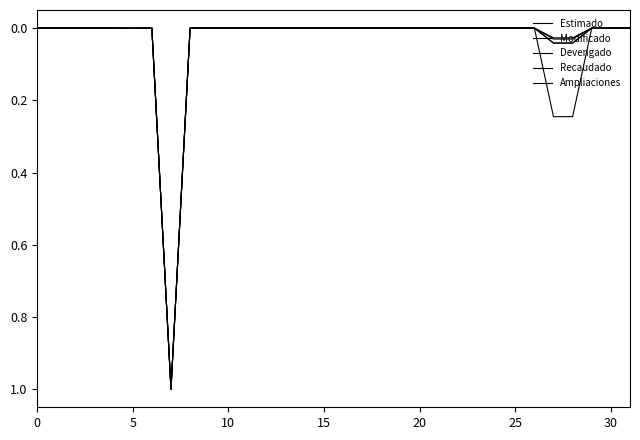

True or false: Devengado and Modificado intersect in this chart.

False